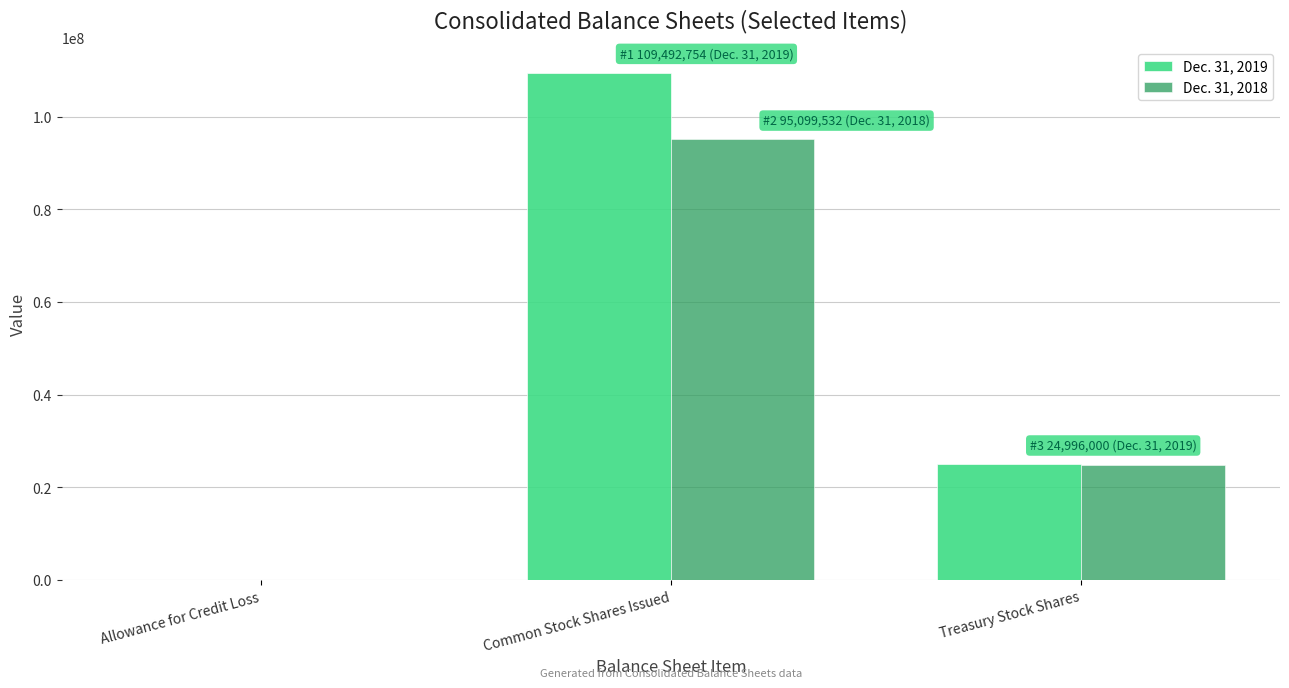

The Dec. 31, 2019 series shows 145006308 at Common Stock Shares Issued. True or false?

False